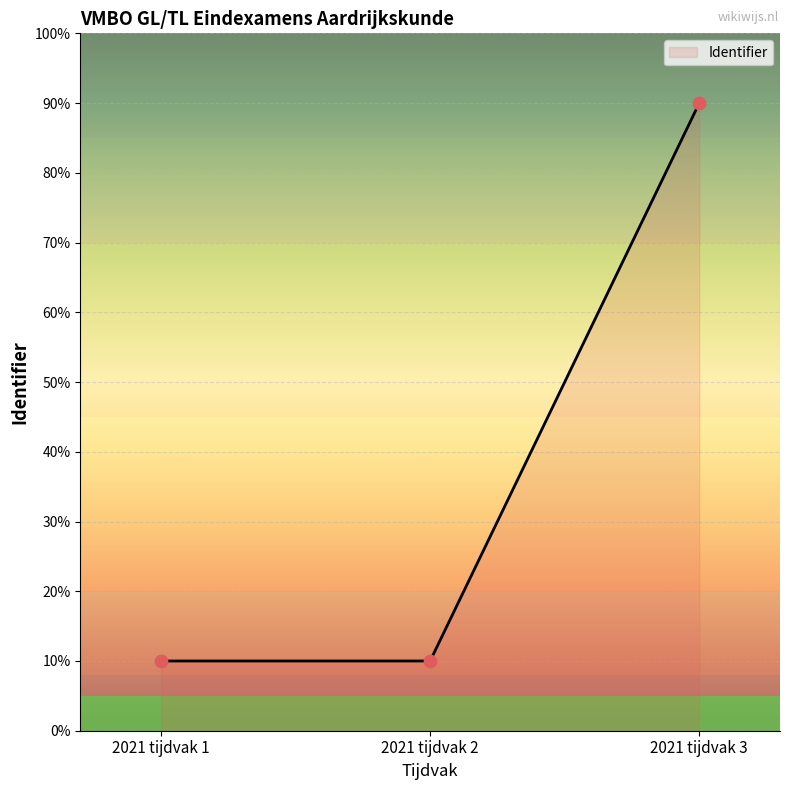

What is the ratio of the value at 2021 tijdvak 2 to the value at 2021 tijdvak 3?

0.1